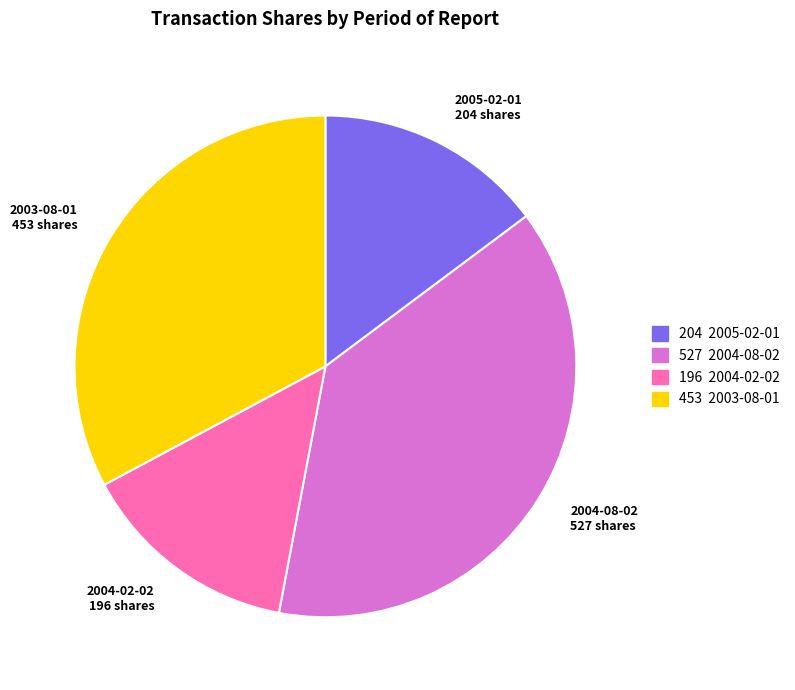

The 2003-08-01 453 shares slice represents 38% of the pie. True or false?

False